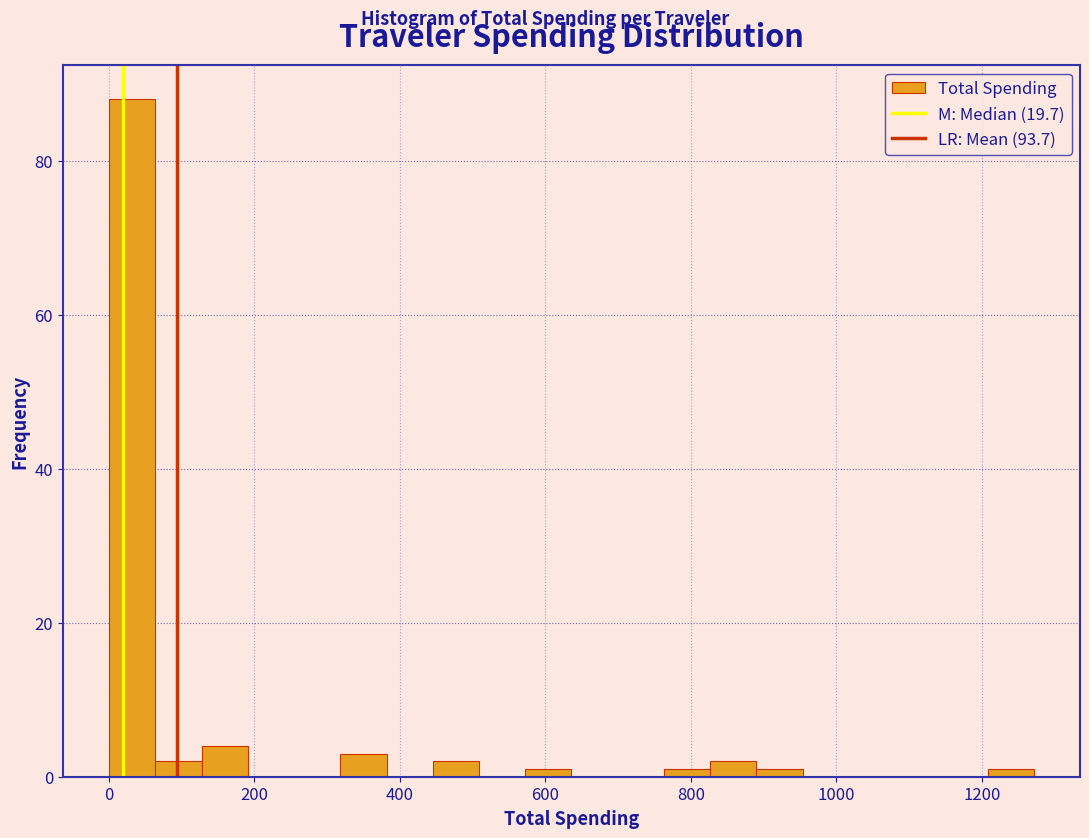

Read against the x-axis, roughly where is the centre of the tallest bar?

40